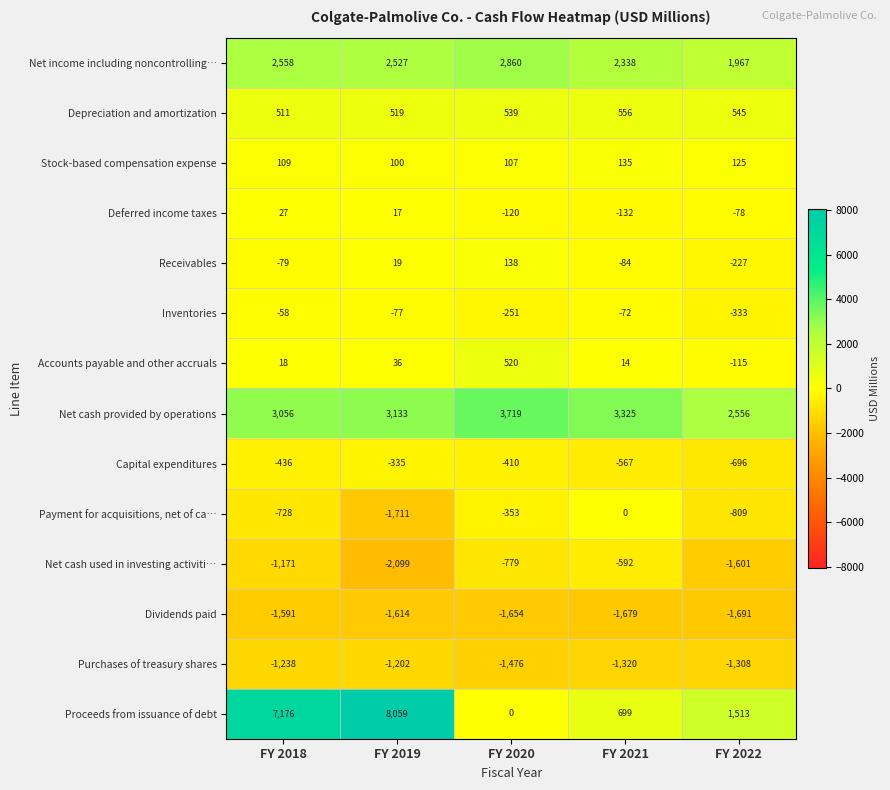

How many categories are shown in the chart?

5